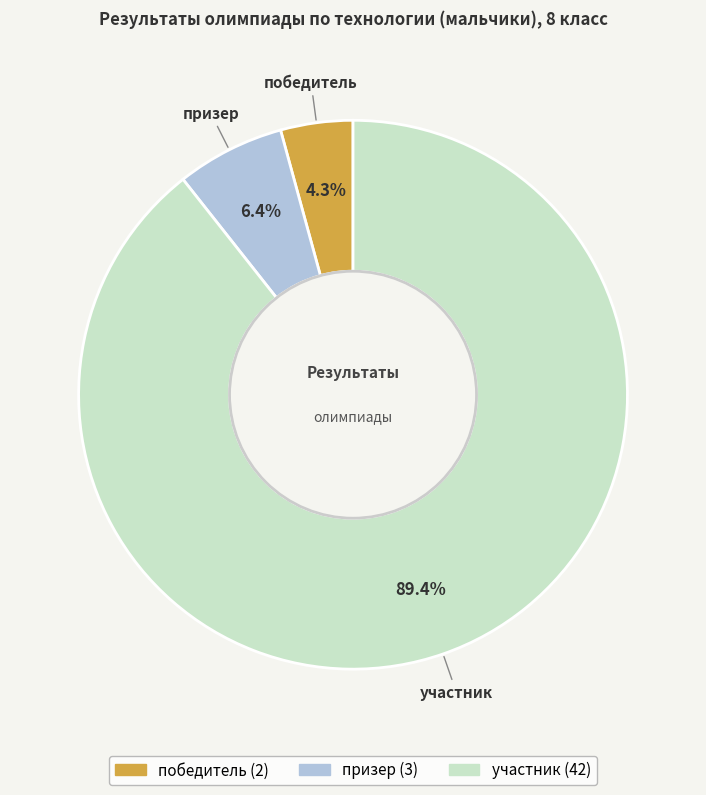

To the nearest percent, what portion does участник represent?

89%